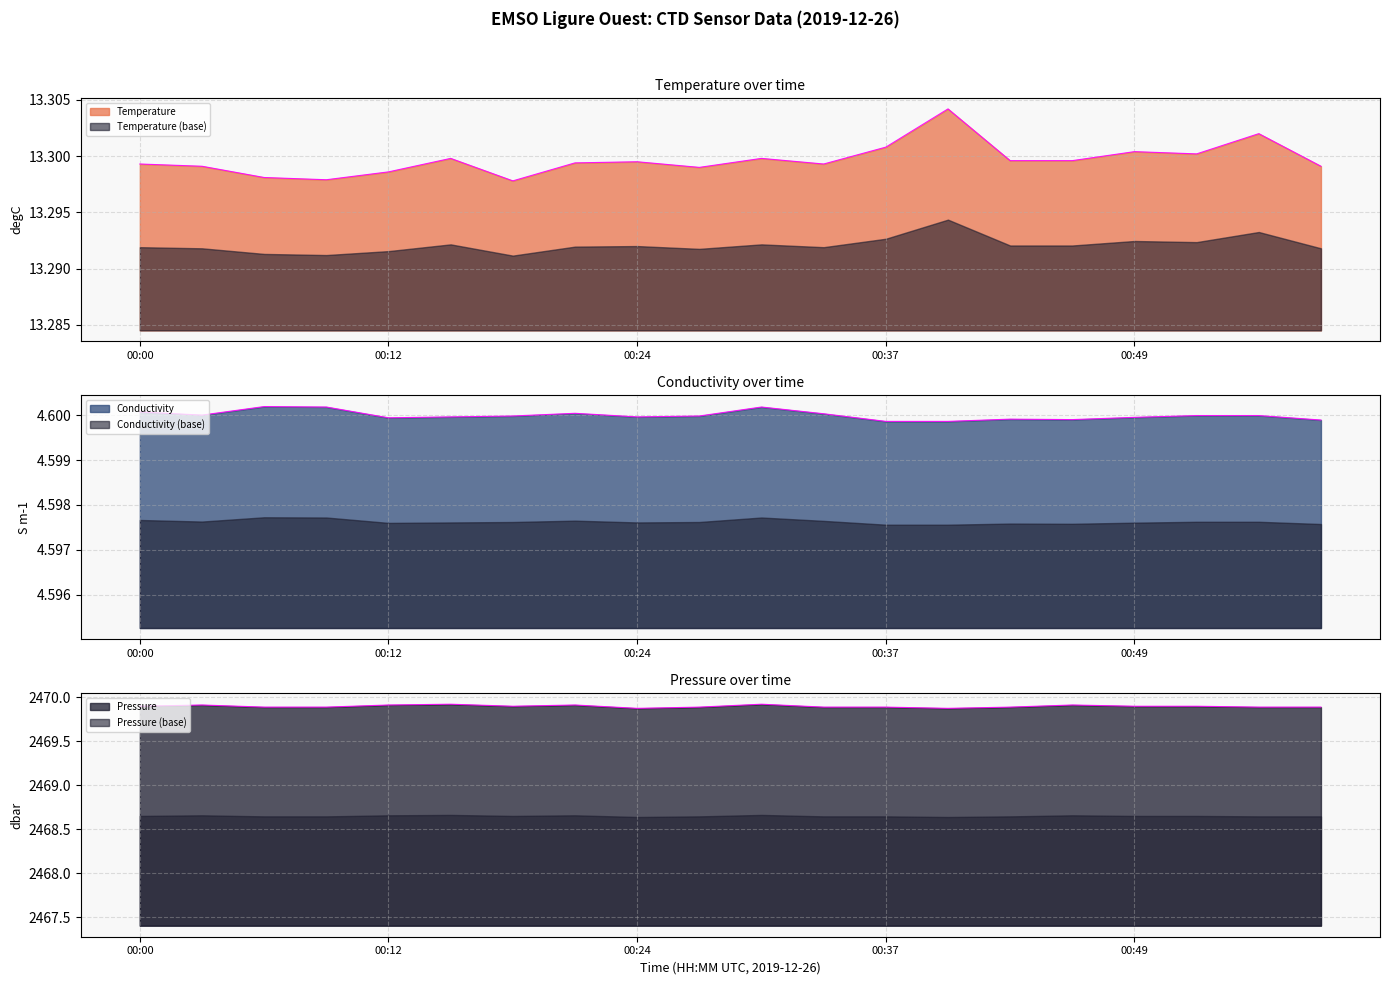

What is the maximum value shown in the chart?

2469.9